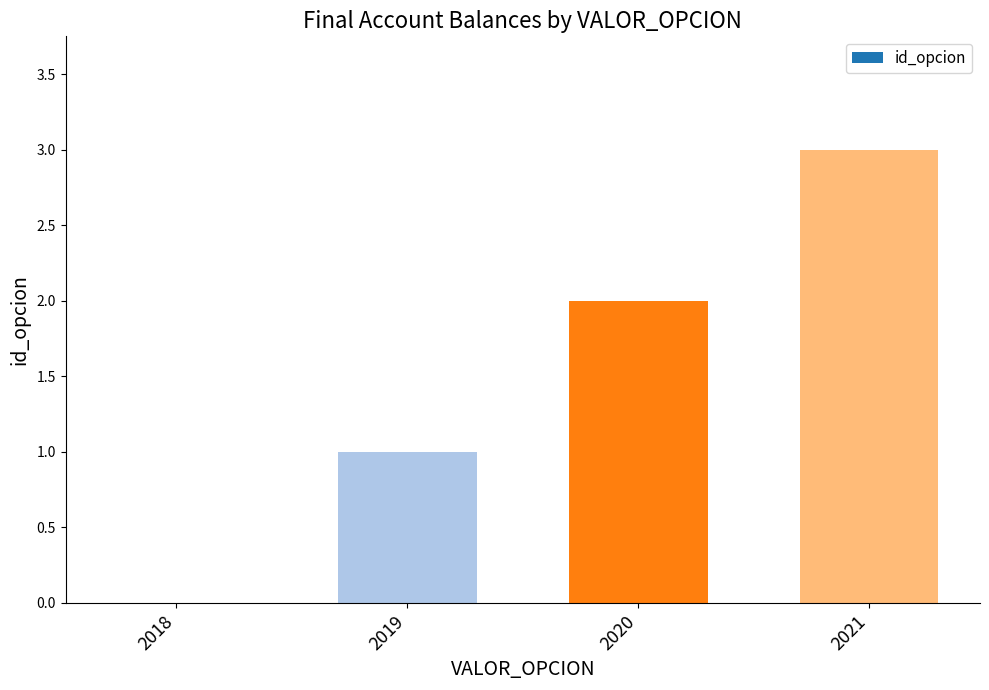

Approximately how many times larger is the value at 2020 compared to 2021?

0.7